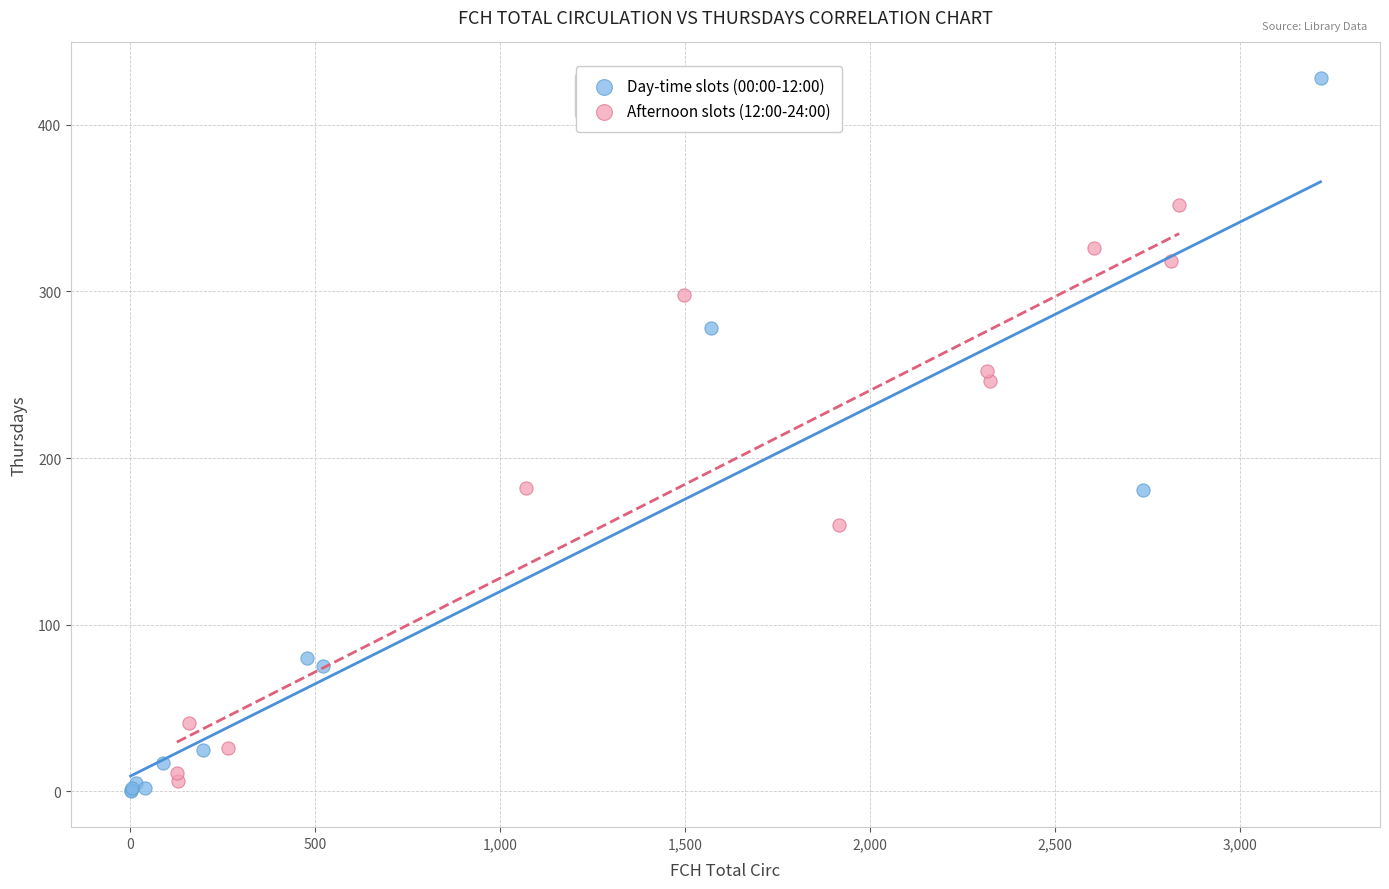

Which series contains the highest Y value?

Day-time slots (00:00-12:00)